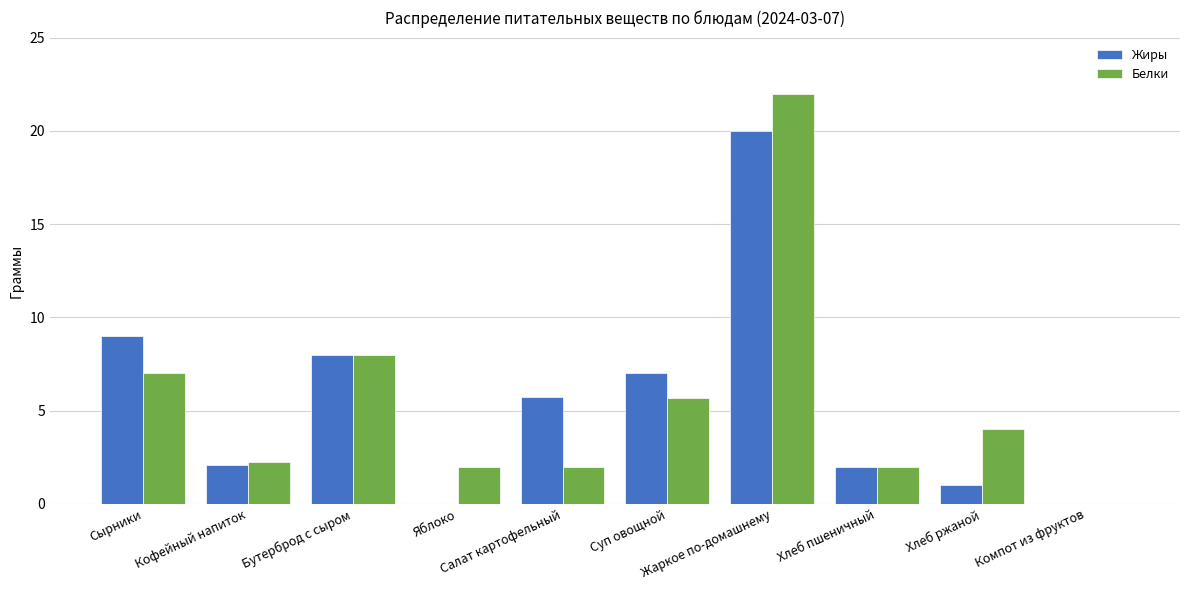

How many data points does each series have?

10